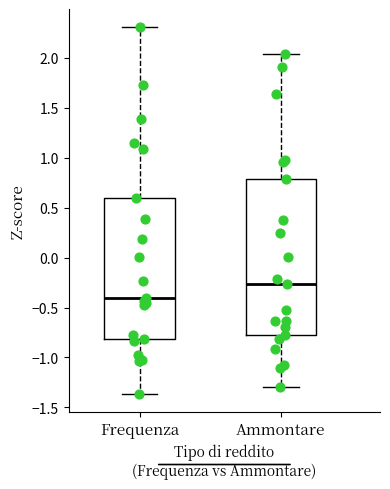

Which box's median line is the lowest?

Frequenza